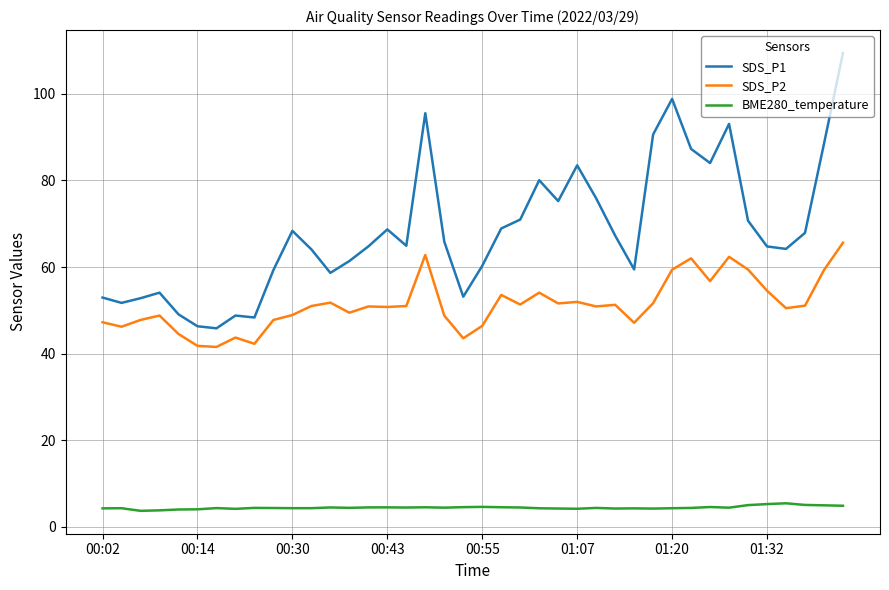

Which series has the largest total across all categories?

SDS_P1